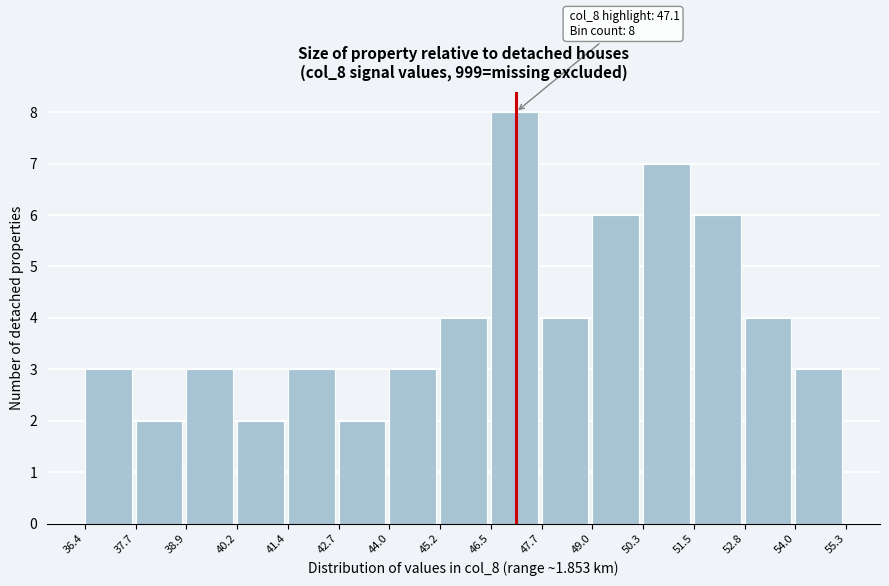

Which range on the x-axis has the tallest bar?

46.5 to 47.7